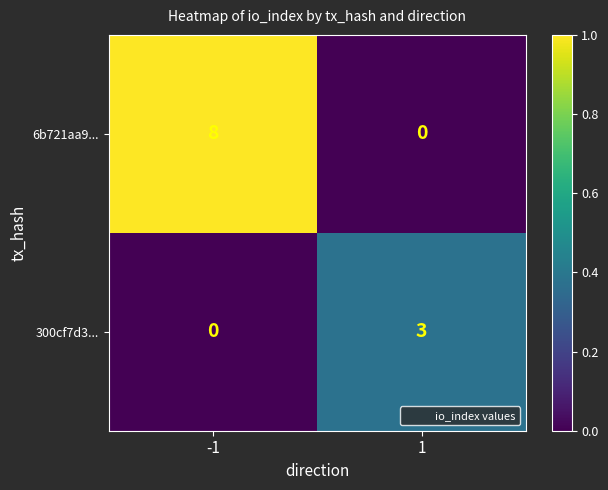

What is the difference between the maximum and minimum values in the 300cf7d3... series?

3